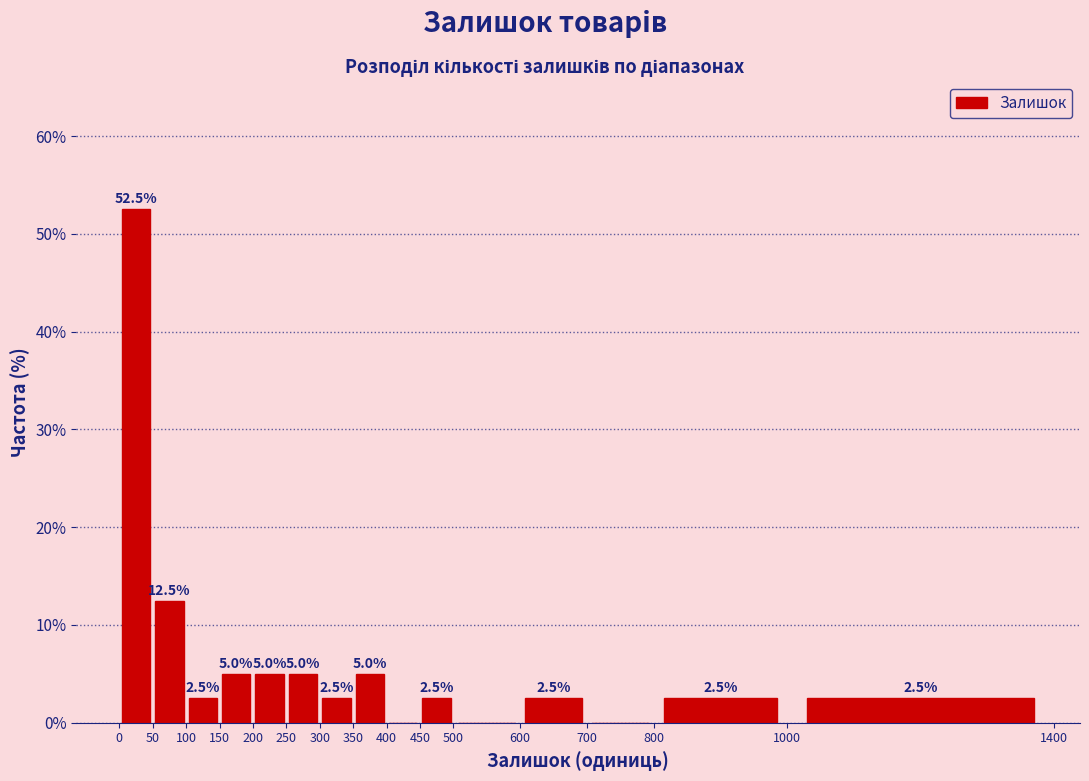

Which range on the x-axis has the tallest bar?

0 to 50